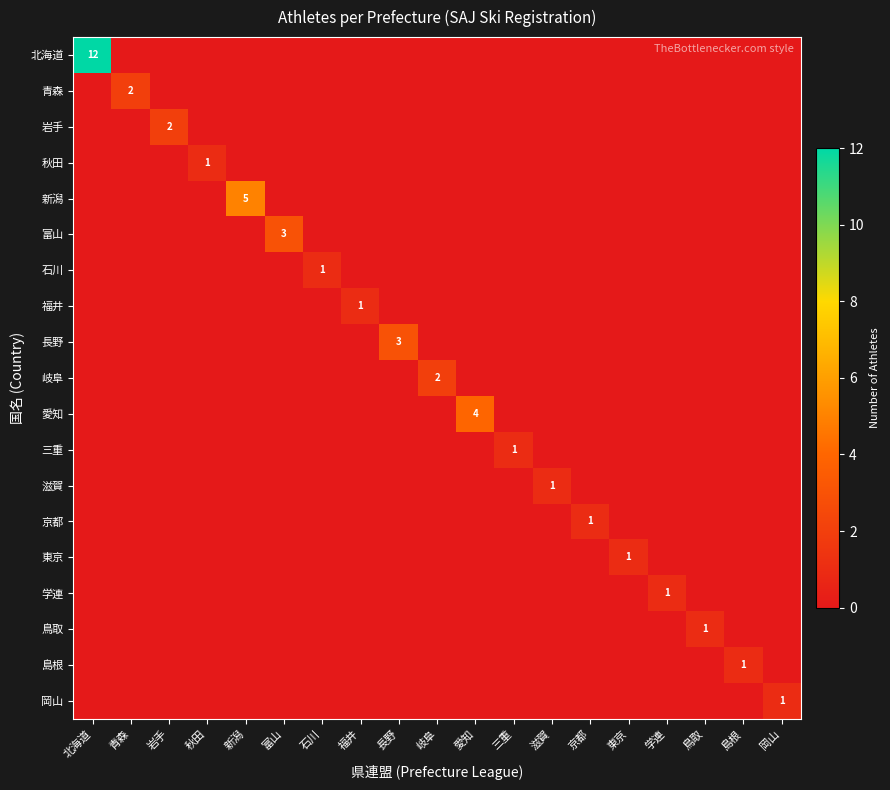

Where is 長野 nearest to the value 1?

北海道